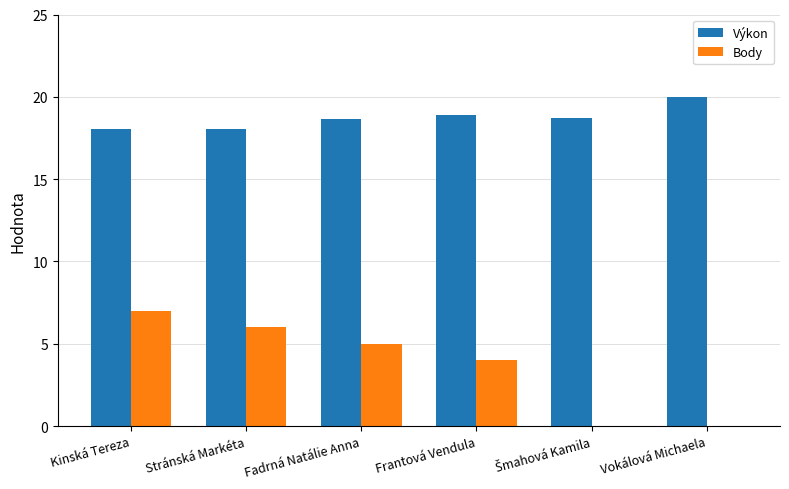

Is it true that Výkon equals 29.9 at Stránská Markéta?

False